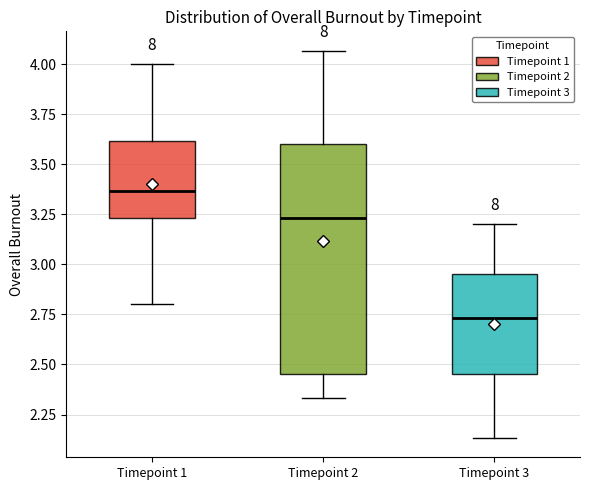

Which box has the highest median line?

Timepoint 1